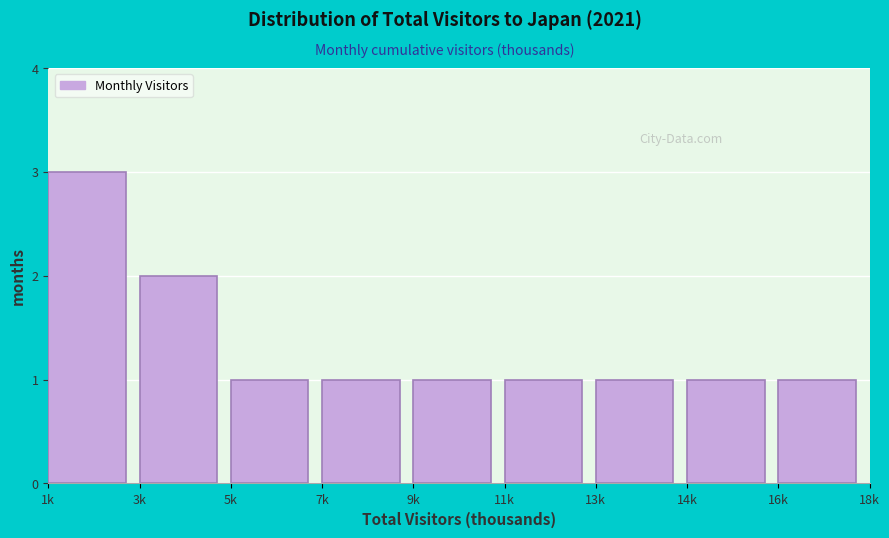

Reading left to right, transcribe all the data shown in this chart.

1k=3	3k=2	5k=1	7k=1	9k=1	11k=1	13k=1	14k=1	16k=1